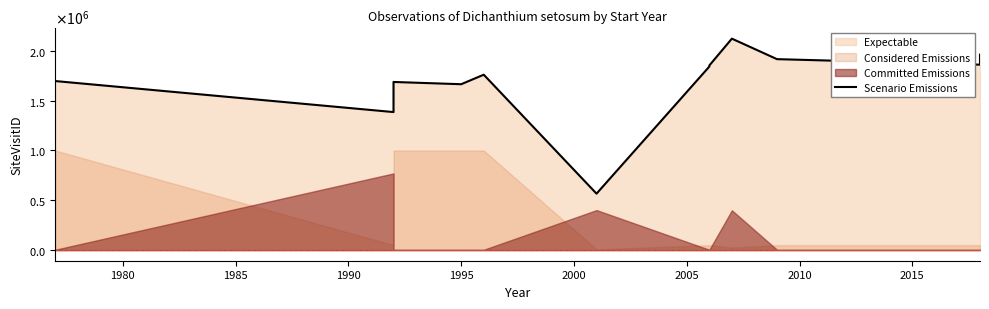

Reading left to right, list all the values displayed in this chart.

1697025	1385695	1687858	1665192	1760668	566999	1842136	1853136	2122536	1916802	1861390	1870060	1873920	1877547	1961929